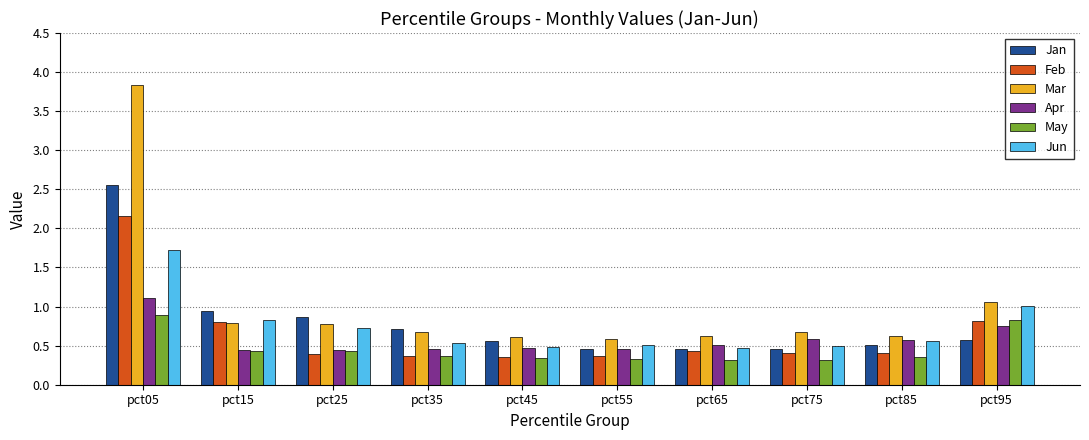

The Jan series shows 0.6 at pct95. True or false?

True